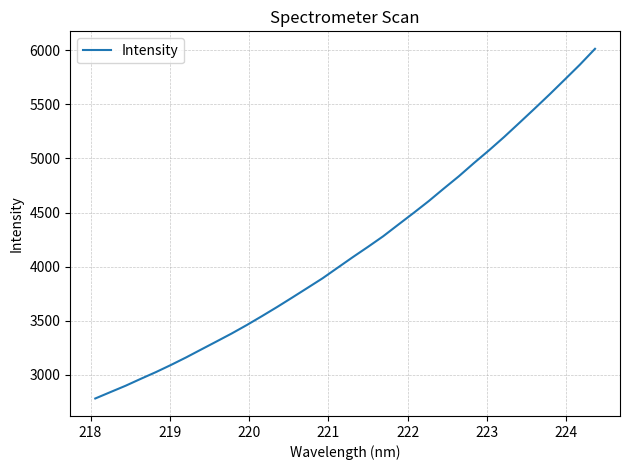

What is the maximum value shown in the chart?

6012.4